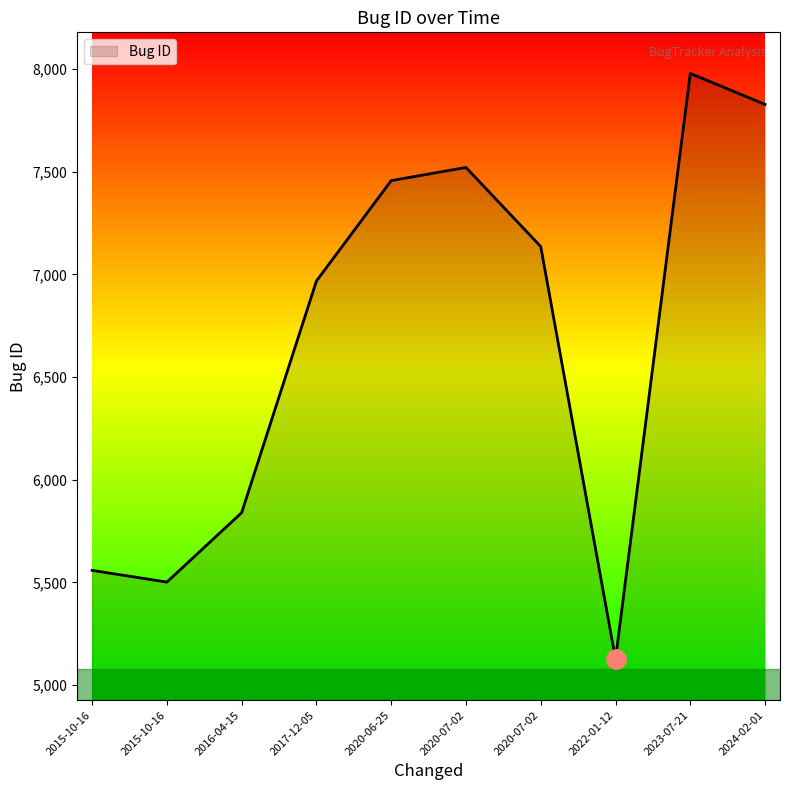

Rank the categories by value from lowest to highest.

2022-01-12, 2015-10-16, 2015-10-16, 2016-04-15, 2017-12-05, 2020-07-02, 2020-06-25, 2020-07-02, 2024-02-01, 2023-07-21